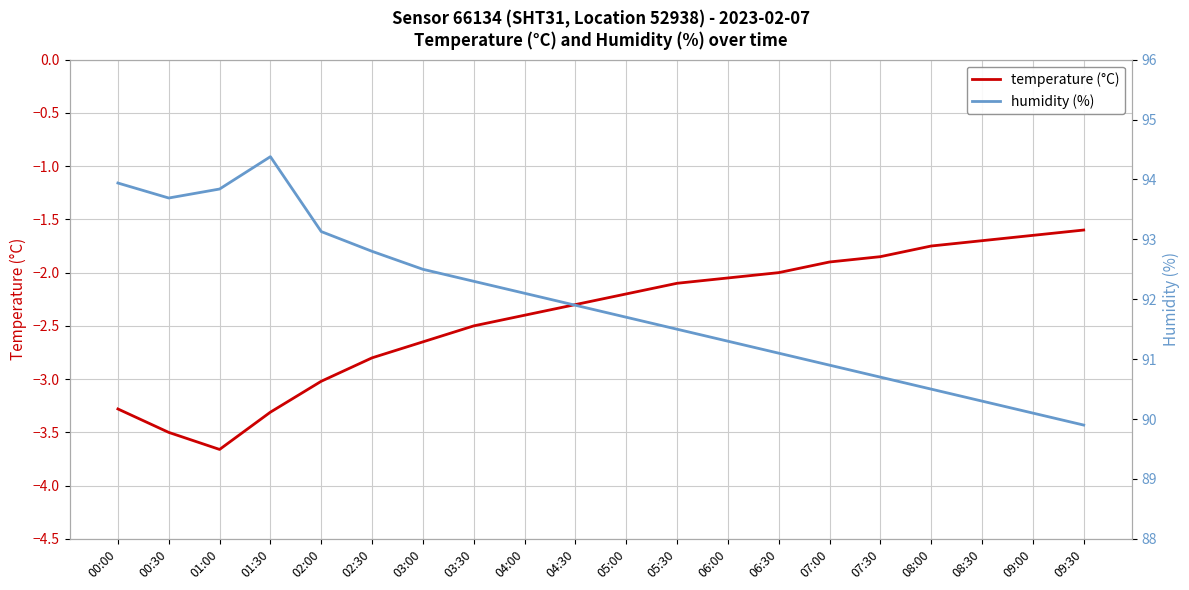

What is the difference between the maximum and second lowest values in the humidity (%) series?

4.3